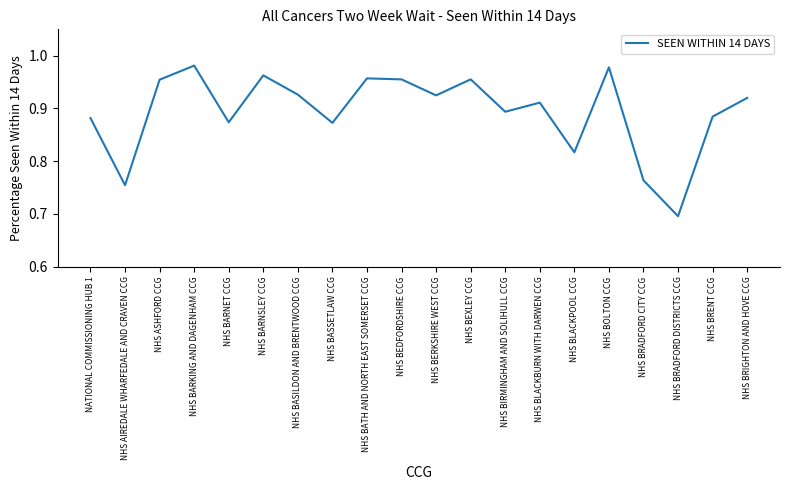

The value at NHS BRADFORD DISTRICTS CCG is 1.0. True or false?

False